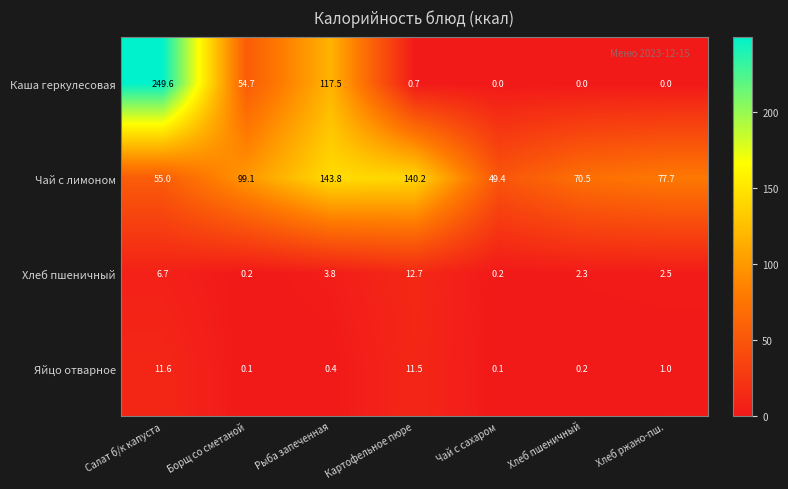

What is the sum of the Яйцо отварное values at Салат б/к капуста and Хлеб пшеничный?

11.8